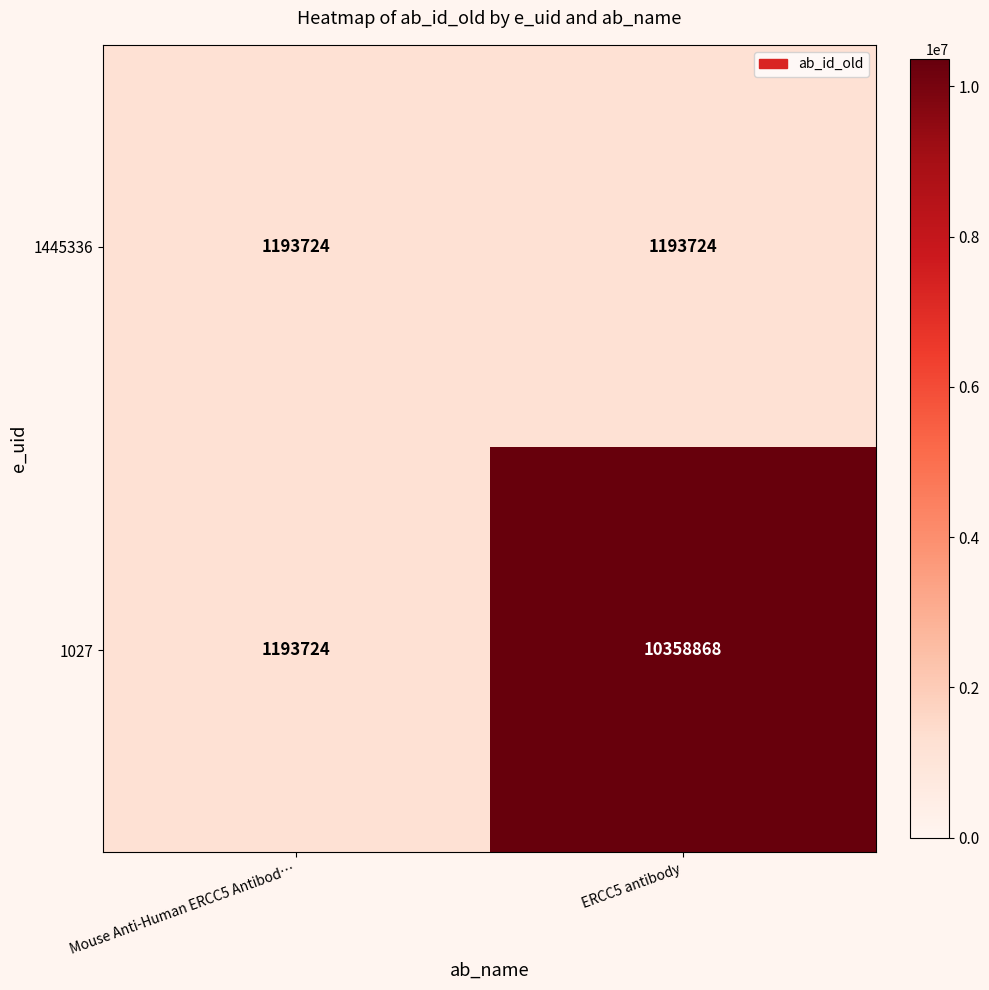

Which category has the highest value across all series?

ERCC5 antibody